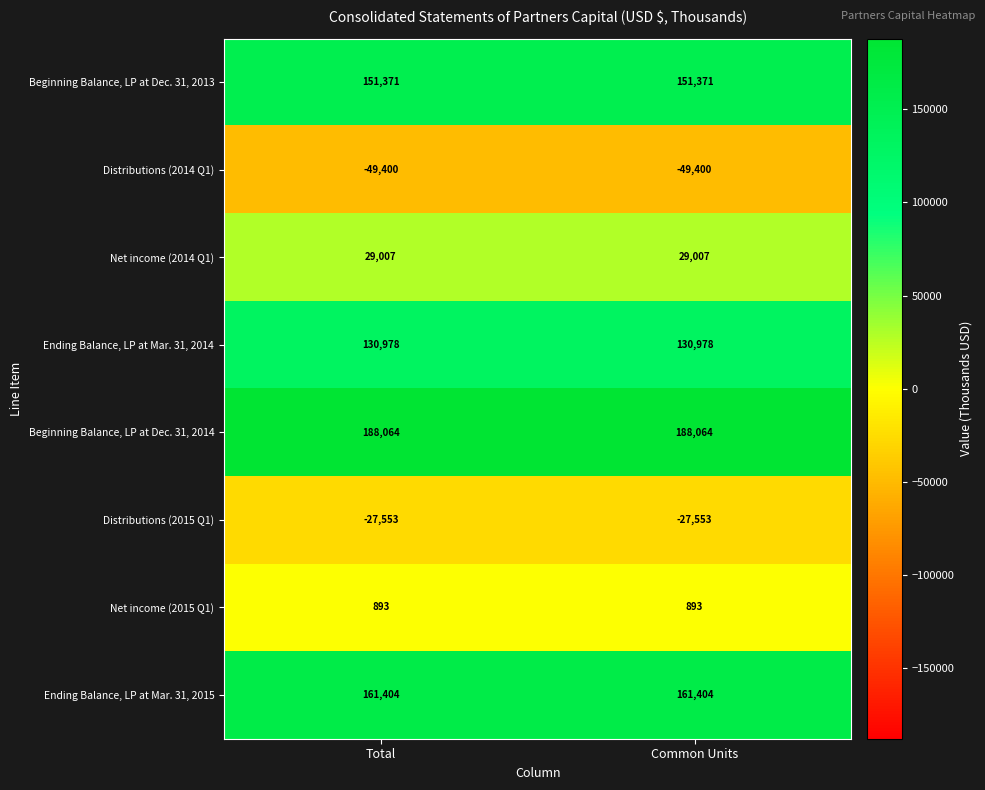

What is the smallest value displayed?

-49400